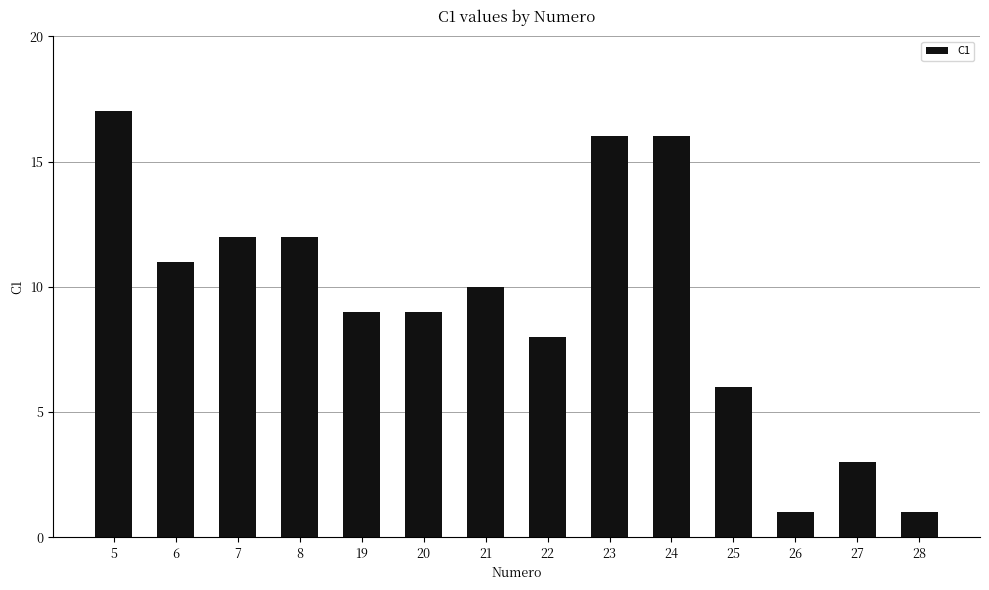

How many data points are less than 10?

7